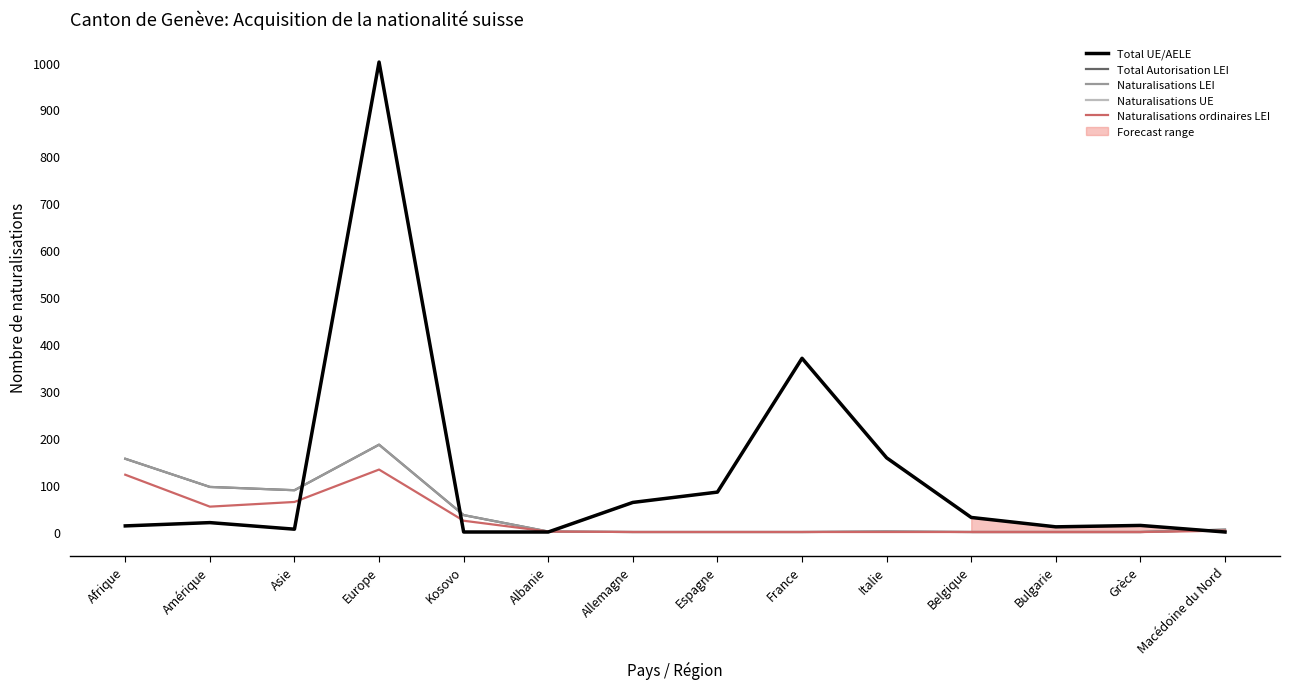

Is this an area chart (filled region under the line)?

No